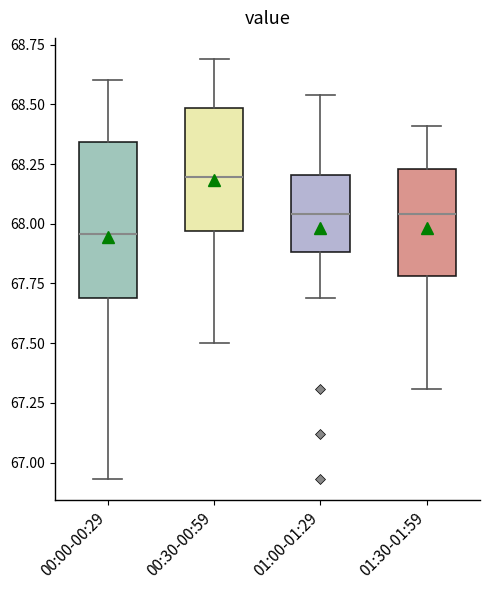

Which box is the tallest, from its lower edge to its upper edge?

00:00-00:29